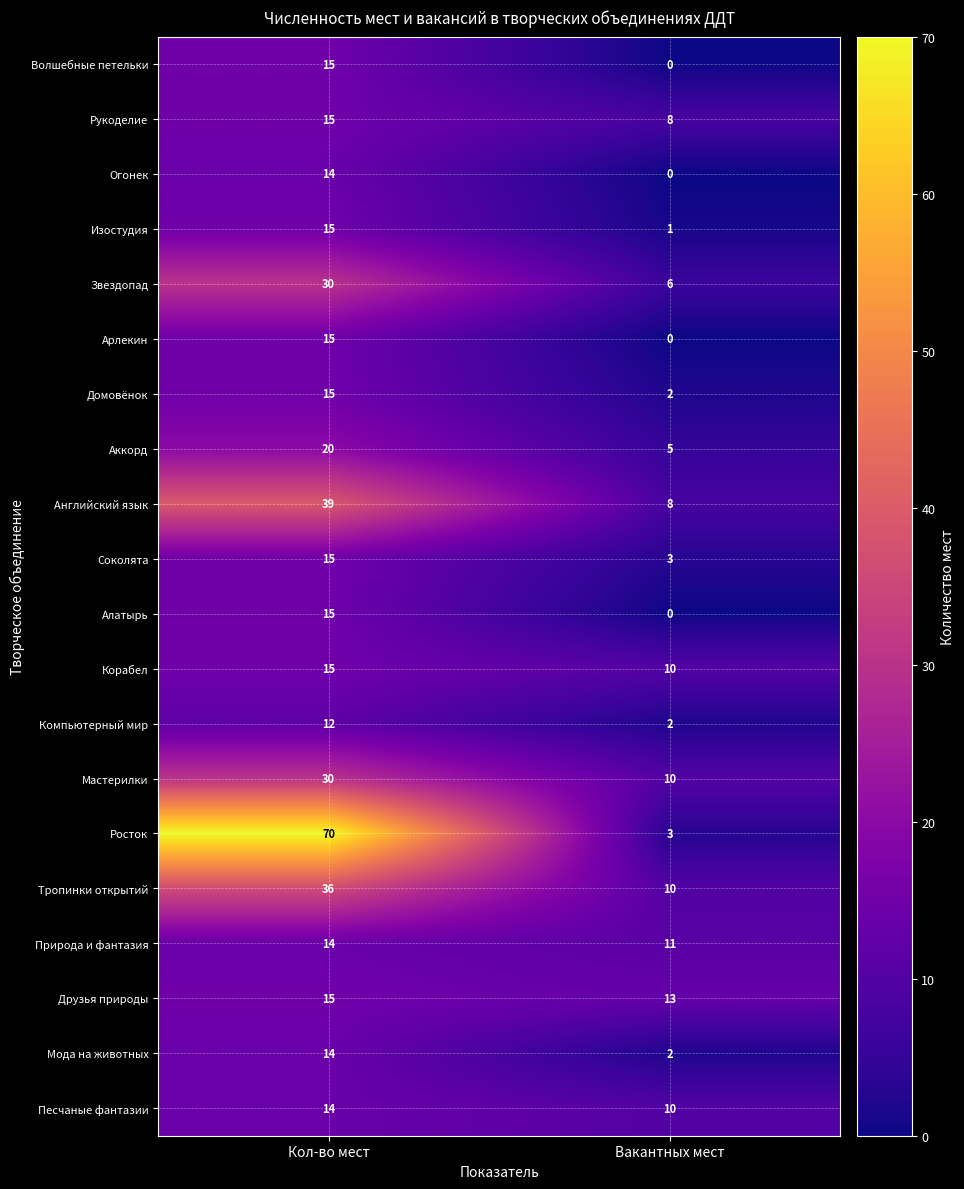

At which category does the chart reach its minimum across all series?

Вакантных мест